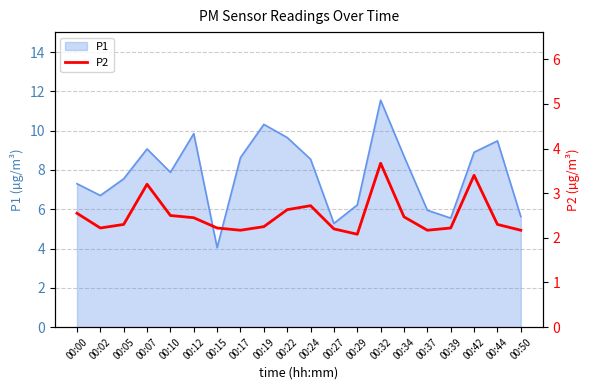

True or false: the data shows 2.2 at 00:15.

True